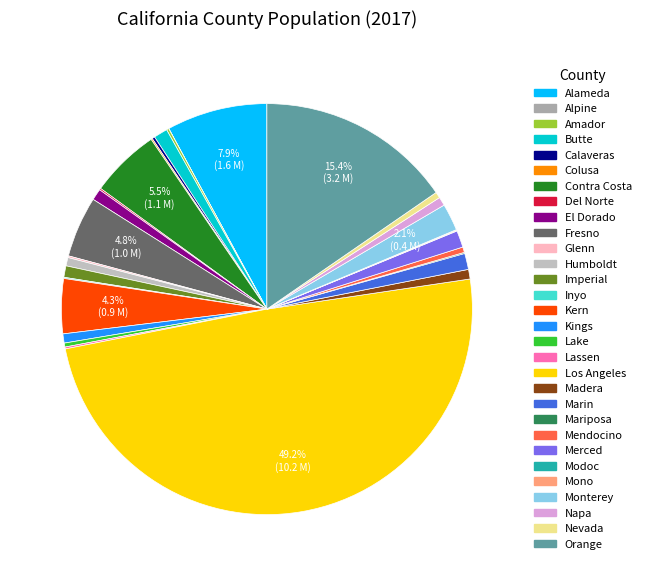

To the nearest percent, what is the average slice percentage?

3%